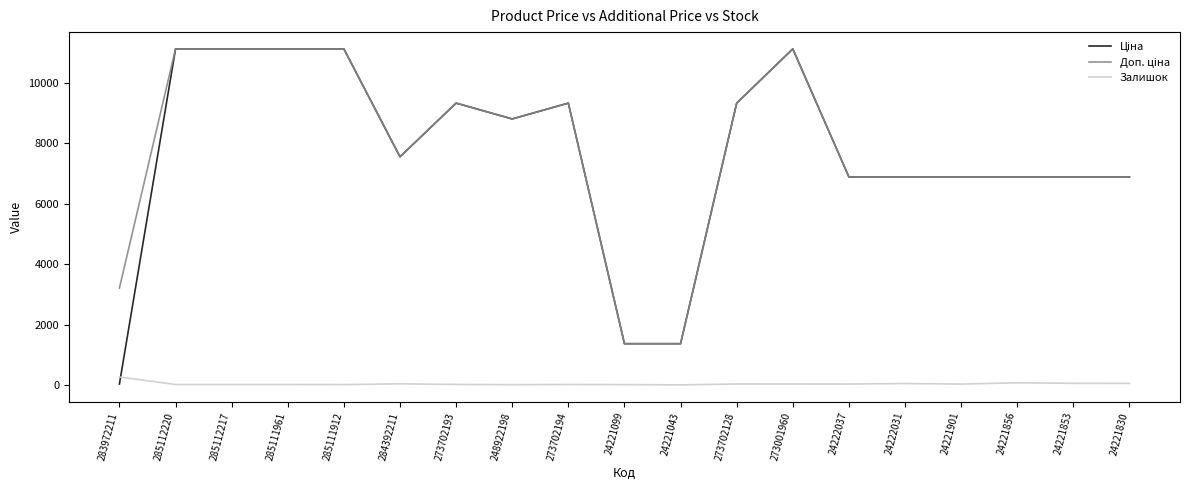

Is it true that Залишок equals 19.0 at 273702193?

True